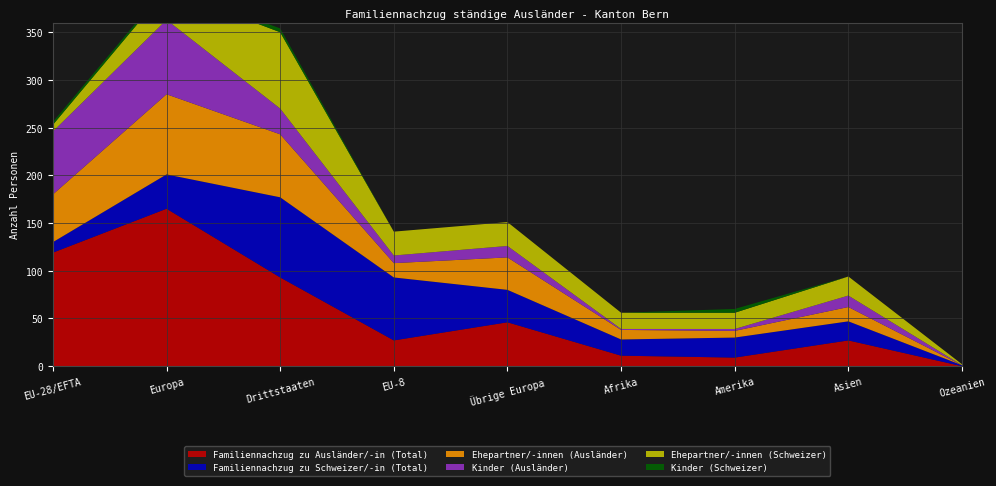

Reading left to right, what are all the values shown in this chart?

Familiennachzug zu Ausländer/-in (Total): 119	165	93	27	46	11	9	27	0
Familiennachzug zu Schweizer/-in (Total): 11	36	84	66	34	17	21	20	1
Ehepartner/-innen (Ausländer): 50	84	66	15	34	10	7	15	0
Kinder (Ausländer): 66	78	27	8	12	1	2	12	0
Ehepartner/-innen (Schweizer): 7	32	80	25	25	17	17	20	1
Kinder (Schweizer): 3	3	4	0	0	0	4	0	0